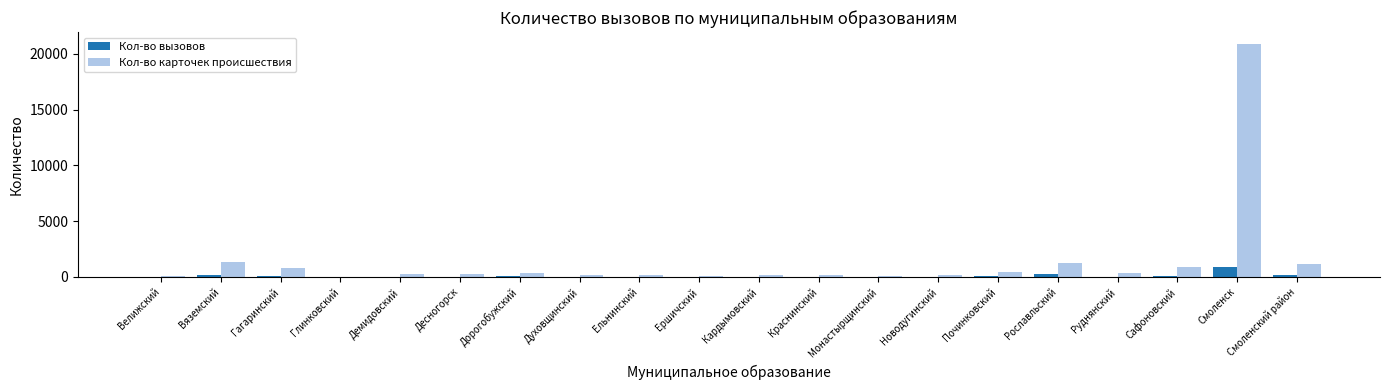

At which category is the sum across all series the highest?

Смоленск